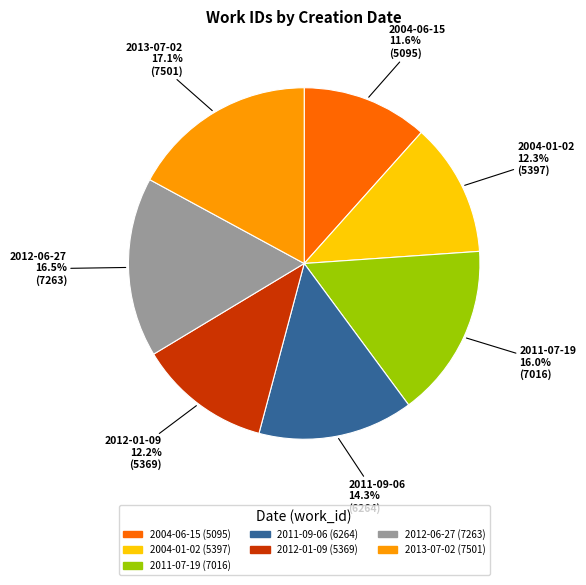

Is it true that 2012-01-09 is 12% of the pie?

True